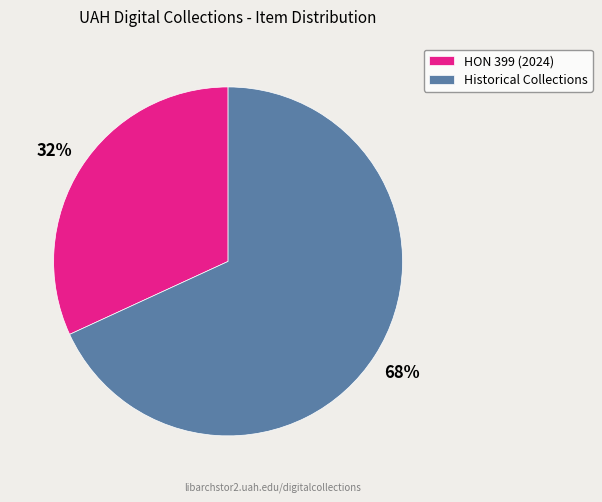

What is the largest slice in the pie chart?

Historical Collections